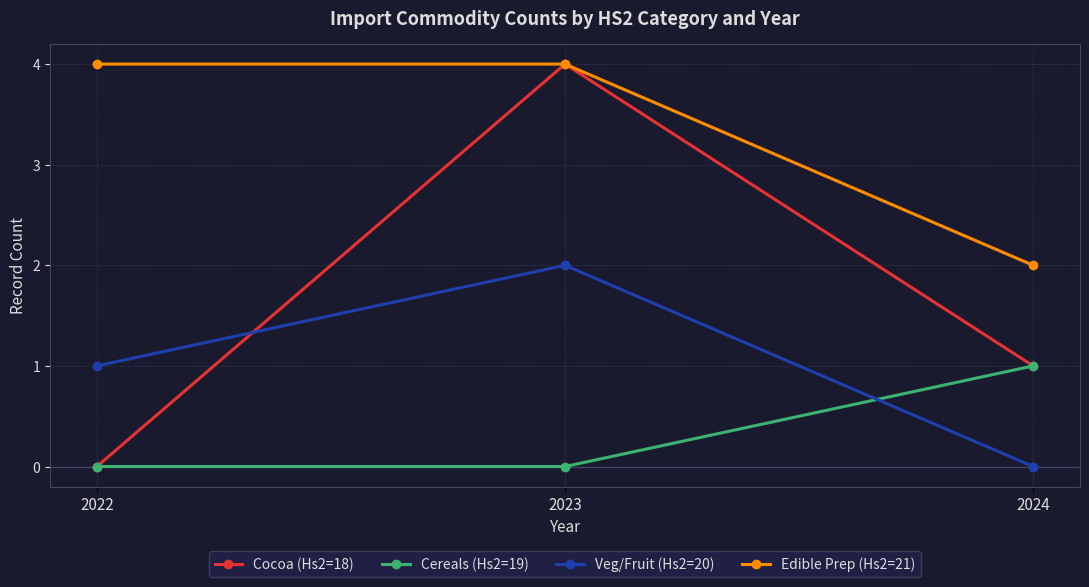

Which series changed the most between 2022 and 2023?

Cocoa (Hs2=18)